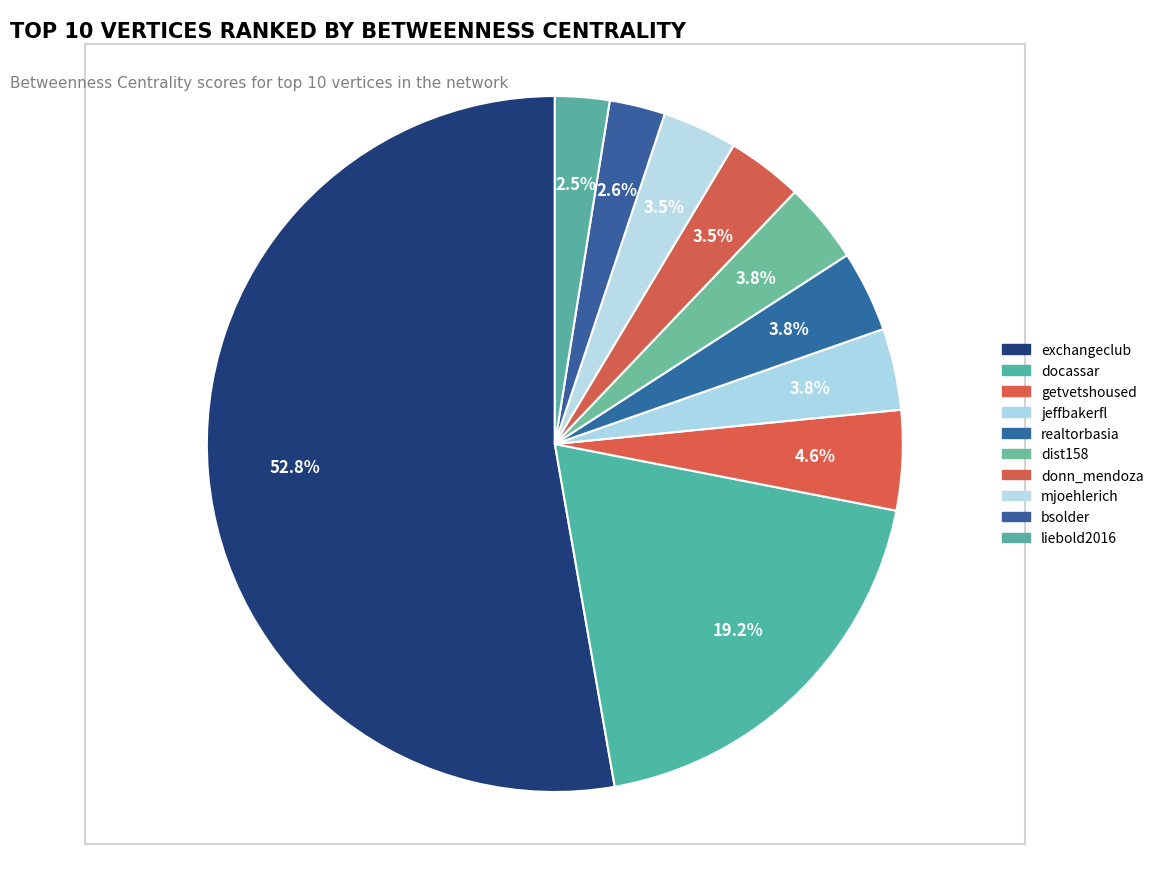

What percentage is NOT represented by jeffbakerfl?

96.2%